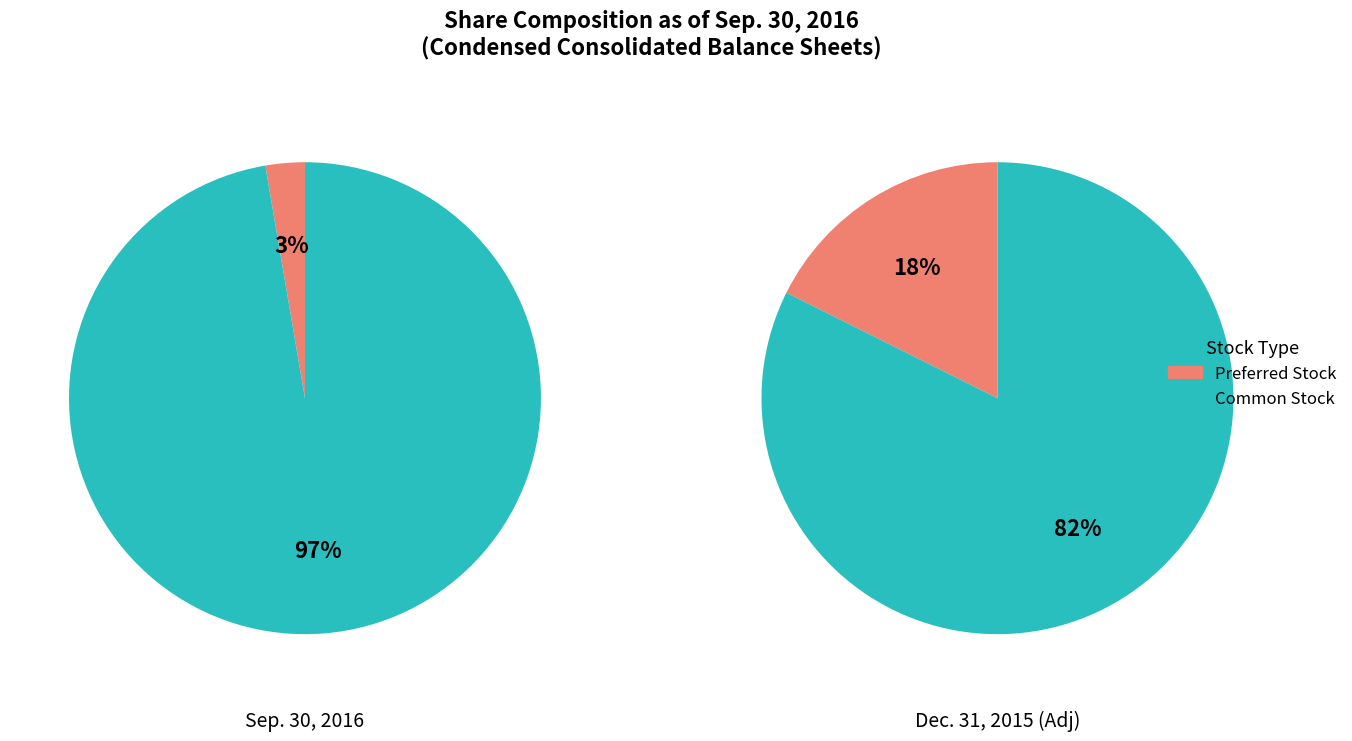

Does Common Stock, Shares, Issued account for over 50% of the chart?

Yes